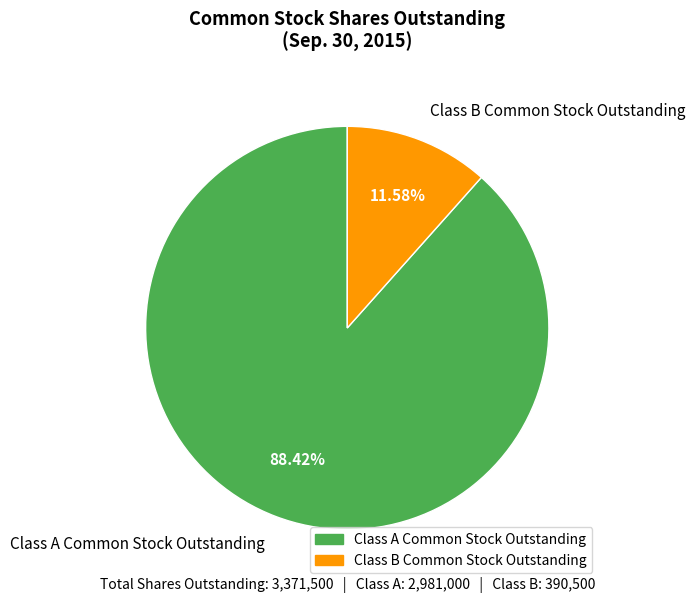

Between Class A Common Stock Outstanding and Class B Common Stock Outstanding, which is larger?

Class A Common Stock Outstanding